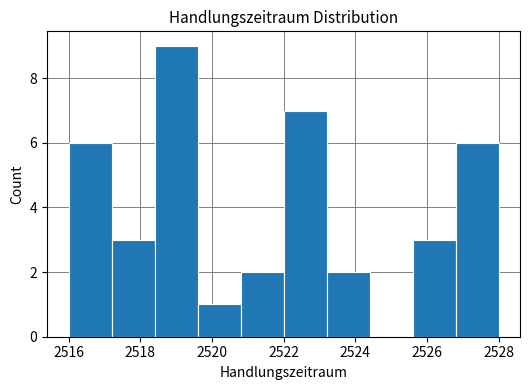

What is the height of the bar covering 2519.6 to 2520.8 on the x-axis? The values are not printed on the chart, so give them approximately, as read against the axis.

1